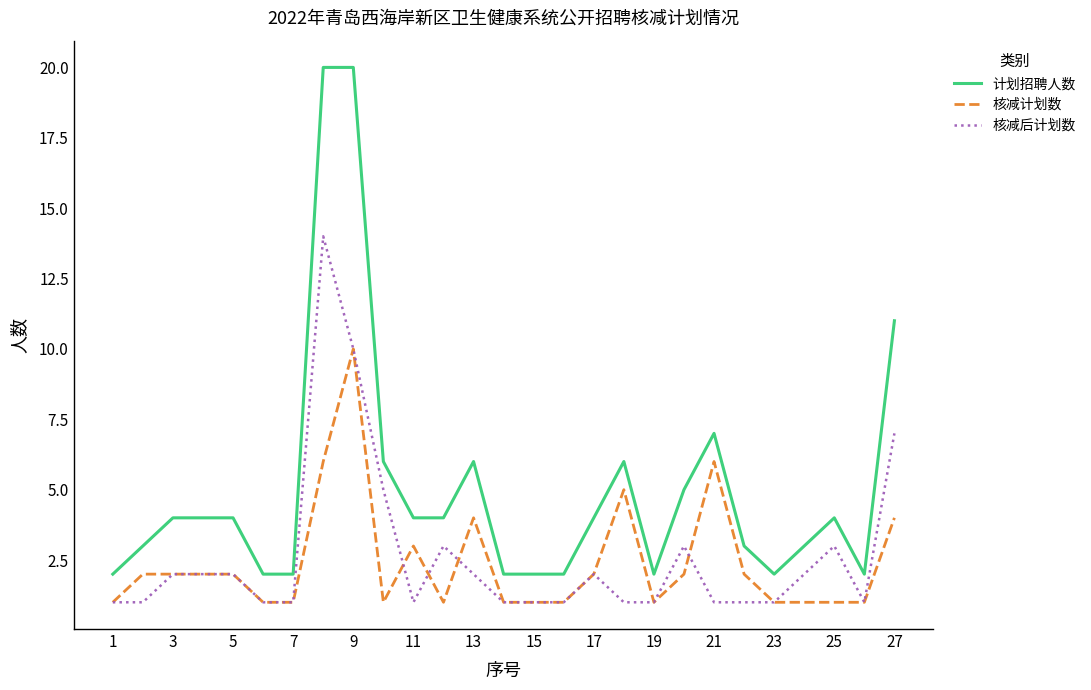

What is the minimum value for 核减计划数?

1